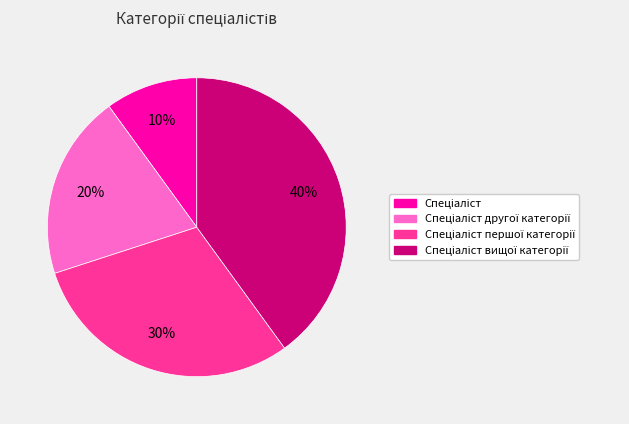

How many slices are in this pie chart?

4